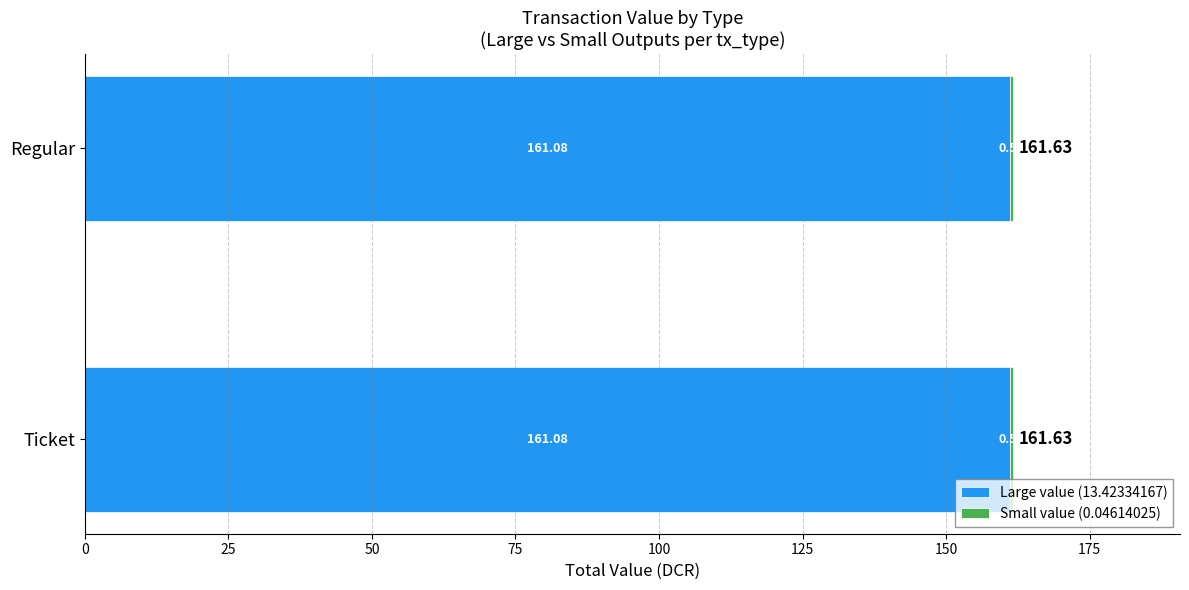

What is the total value across all series at Ticket?

161.6